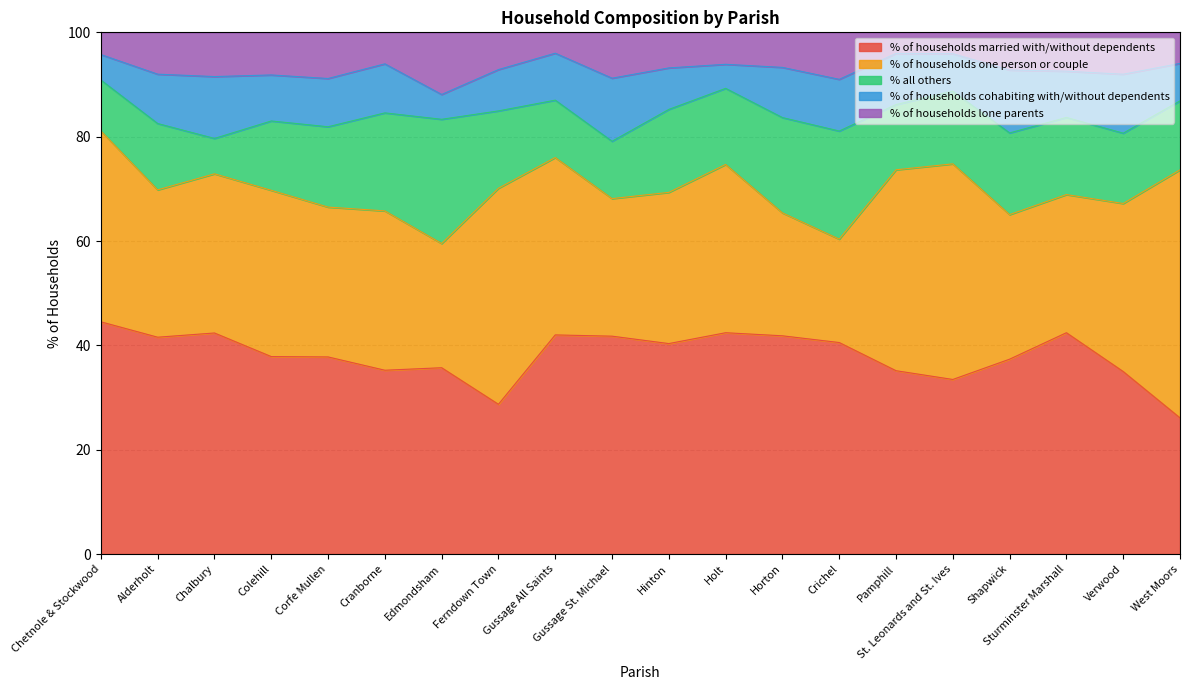

What is the difference between the second highest and second lowest values in the % of households cohabiting with/without dependents series?

7.3